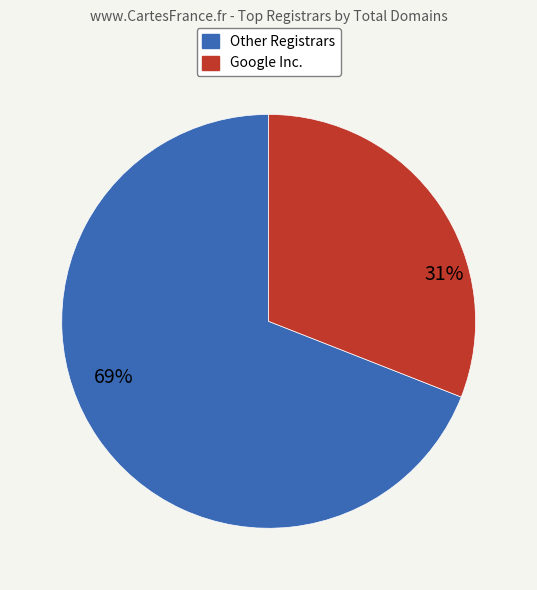

Count the number of slices in the pie.

2